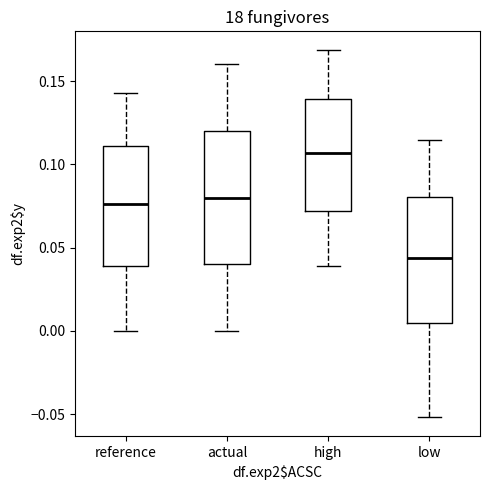

Which box has the lowest median line?

low